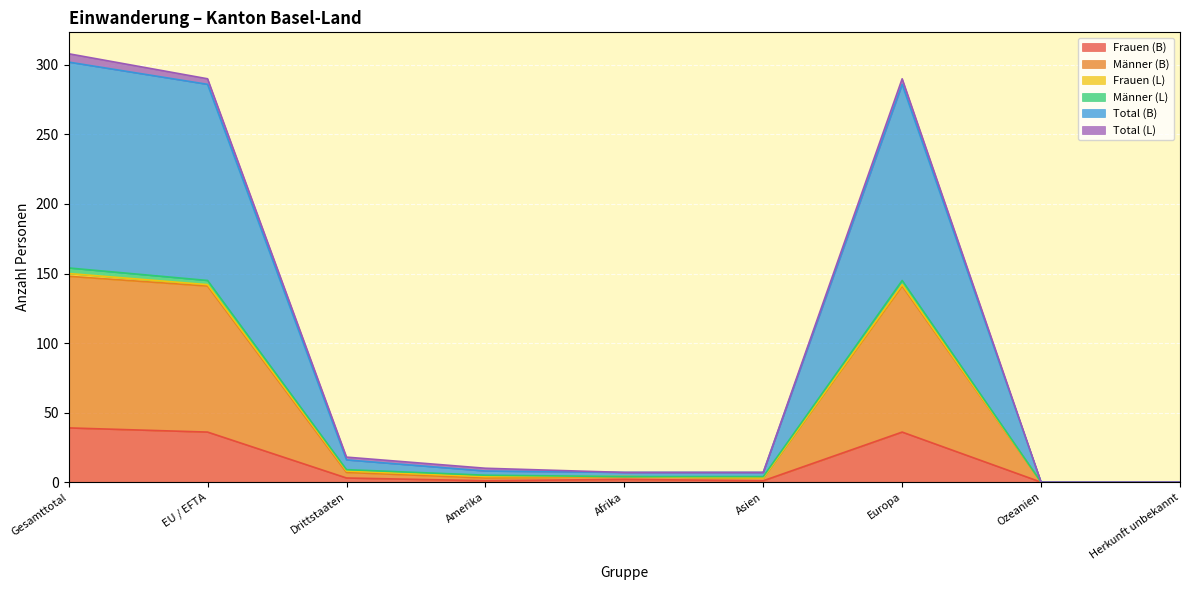

What is the highest value of the Frauen (B) series?

39